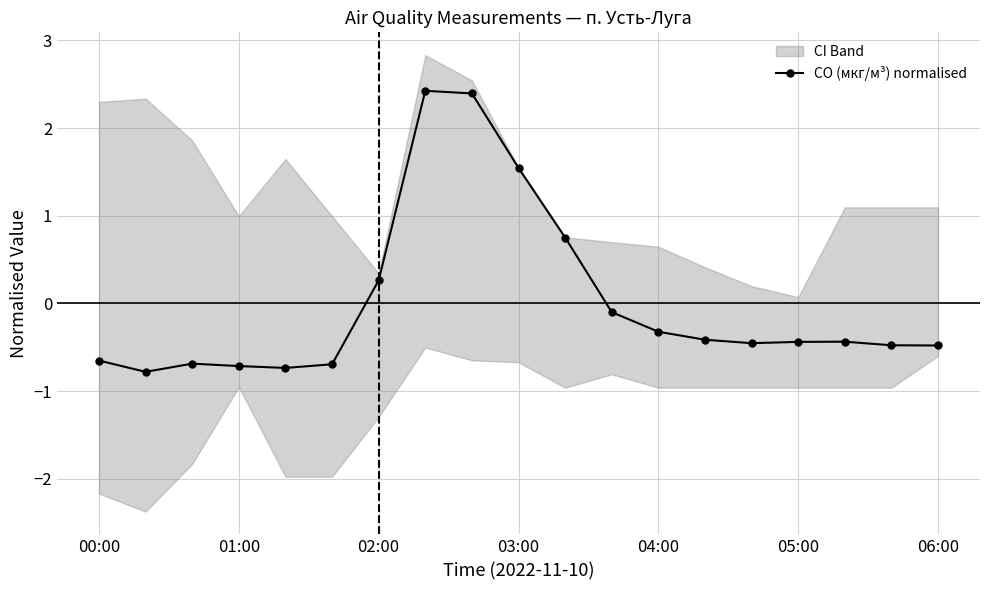

What is the minimum value for CO (мкг/м³) normalised?

-0.8